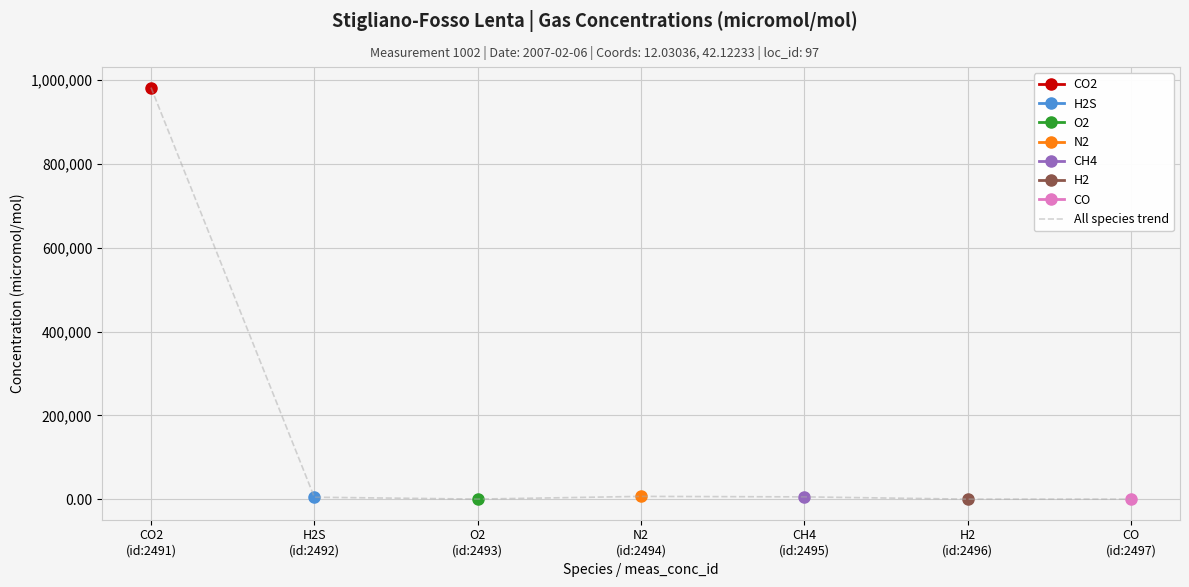

What is the label of the 2nd point from the right?

H2
(id:2496)